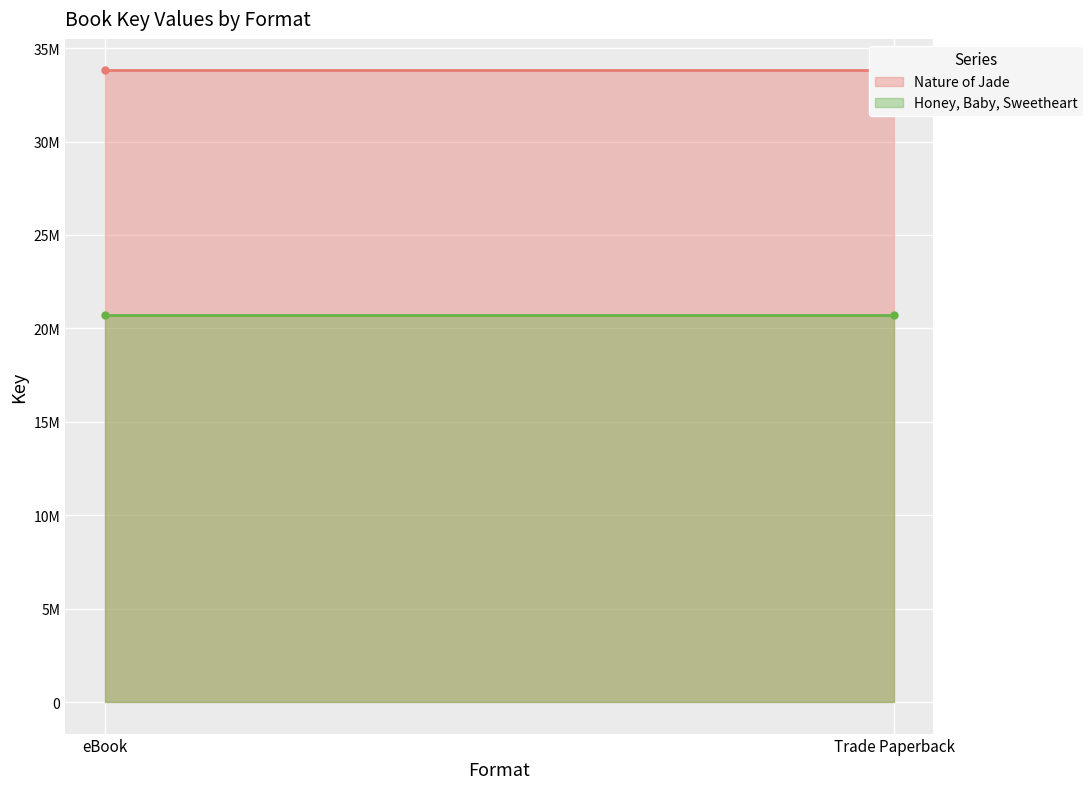

Rank the series at eBook from highest to lowest value.

Nature of Jade, Honey, Baby, Sweetheart